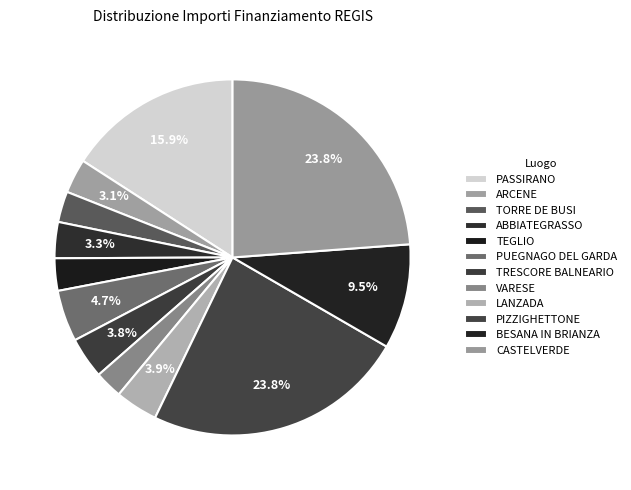

Combined, what portion of the pie is TRESCORE BALNEARIO and CASTELVERDE?

27.6%